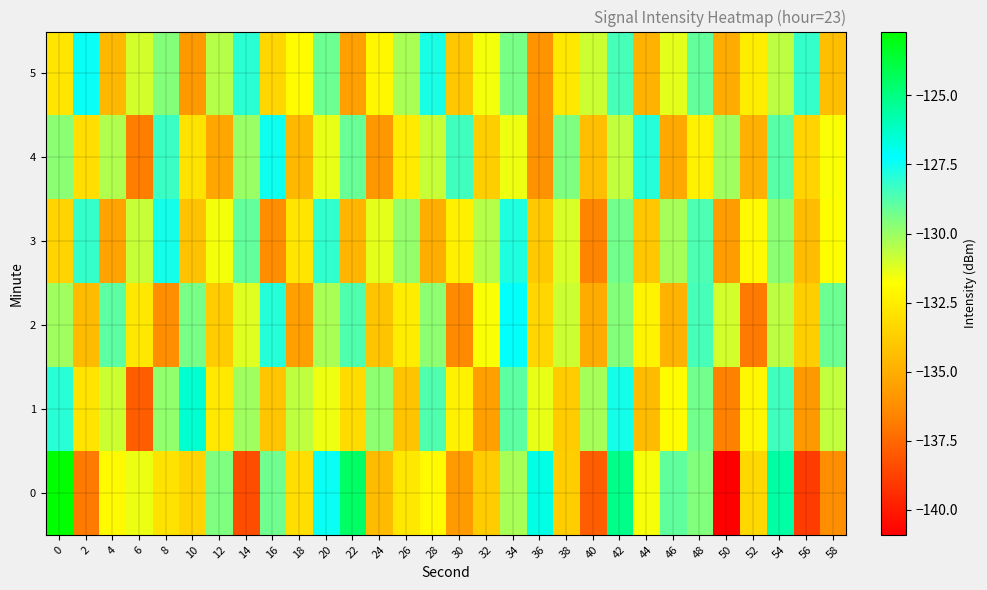

At which category is the sum across all series the highest?

42